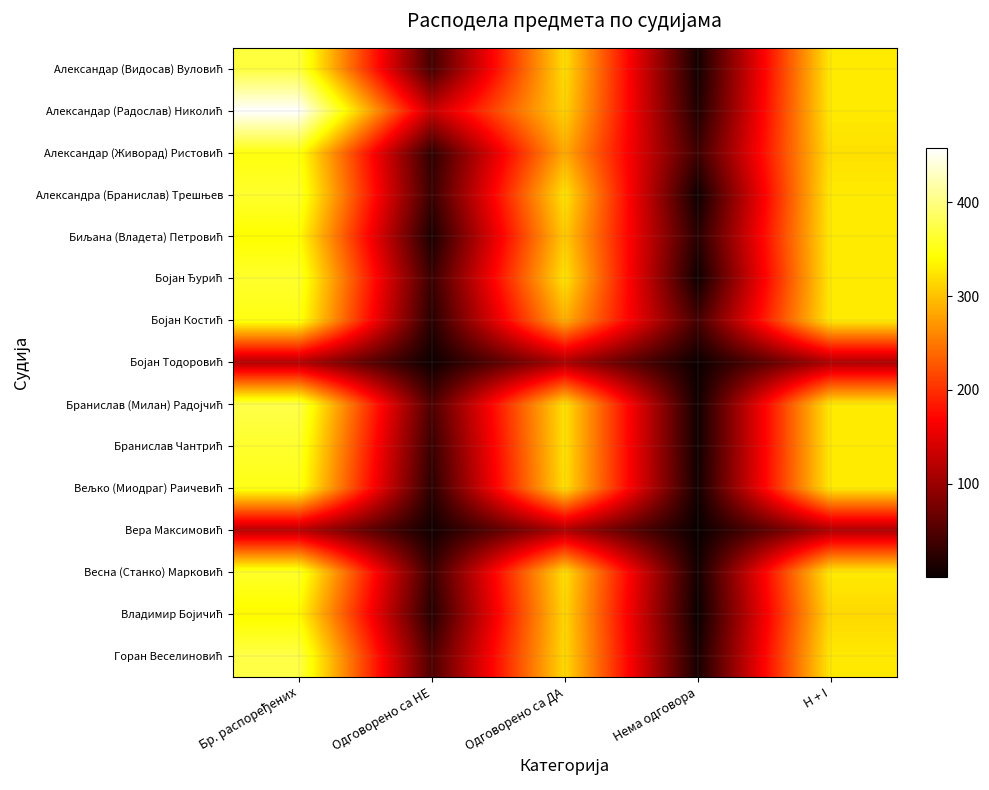

What is the difference between the highest and lowest values at Нема одговора?

40